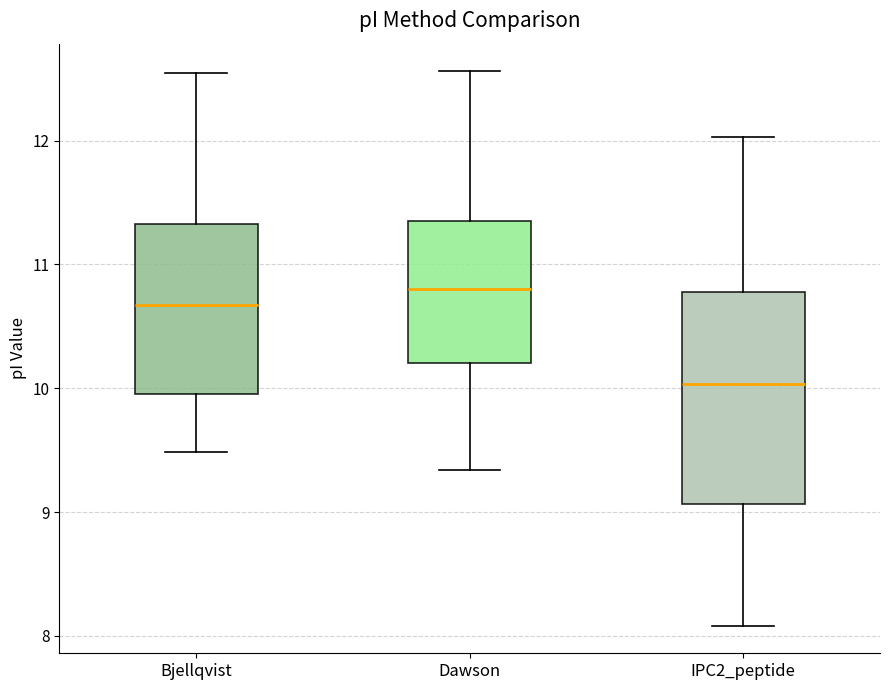

Reading left to right, read every box against the y-axis: the position of its median line, the range the box covers, and the ends of its whiskers. The values are not printed on the chart, so give them approximately, as read against the axis.

Bjellqvist: median 10.7, box 10.0 to 11.3, whiskers 9.5 to 12.5
Dawson: median 10.8, box 10.2 to 11.4, whiskers 9.3 to 12.6
IPC2_peptide: median 10.0, box 9.1 to 10.8, whiskers 8.1 to 12.0